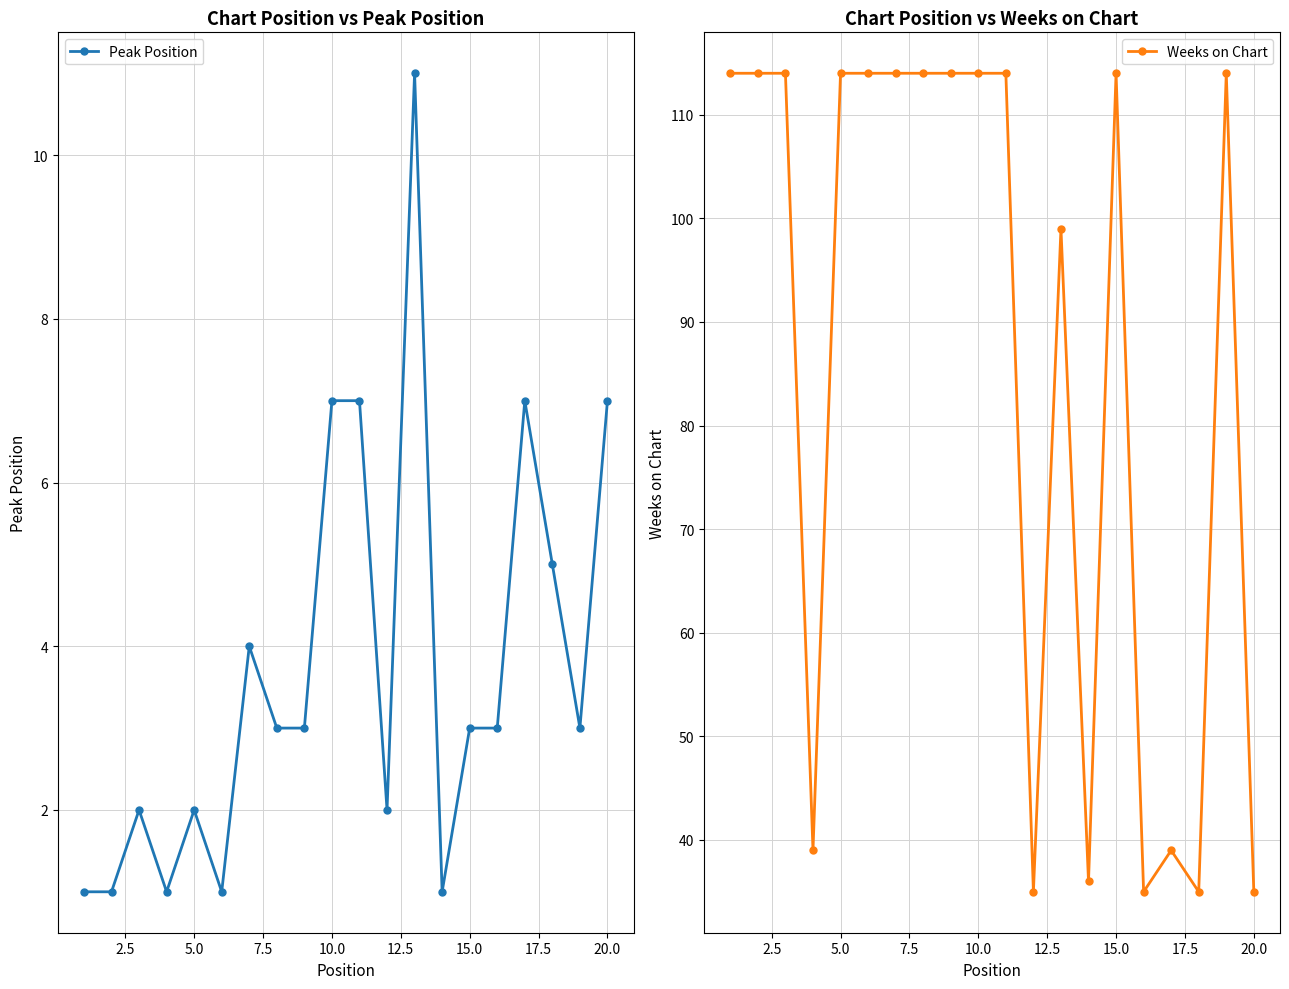

Which series has the widest spread of values?

Weeks on Chart